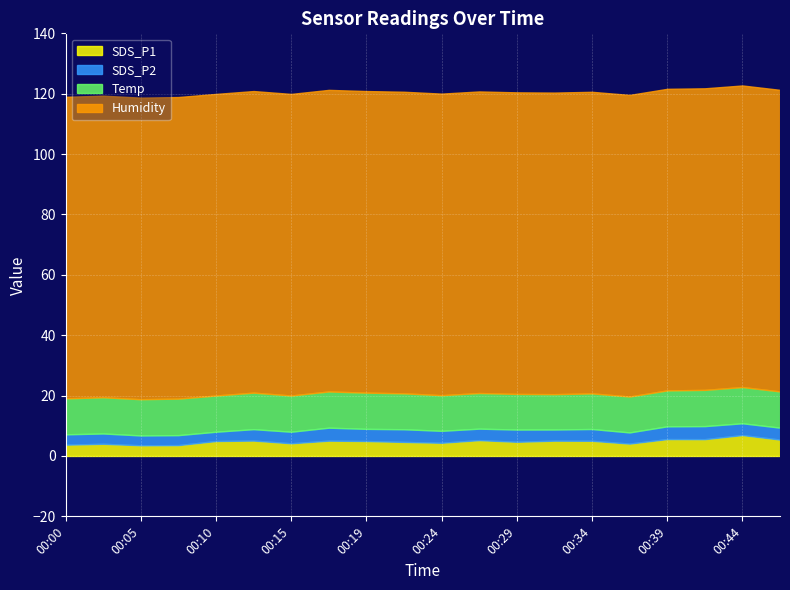

True or false: SDS_P1 and Humidity cross at least once.

False